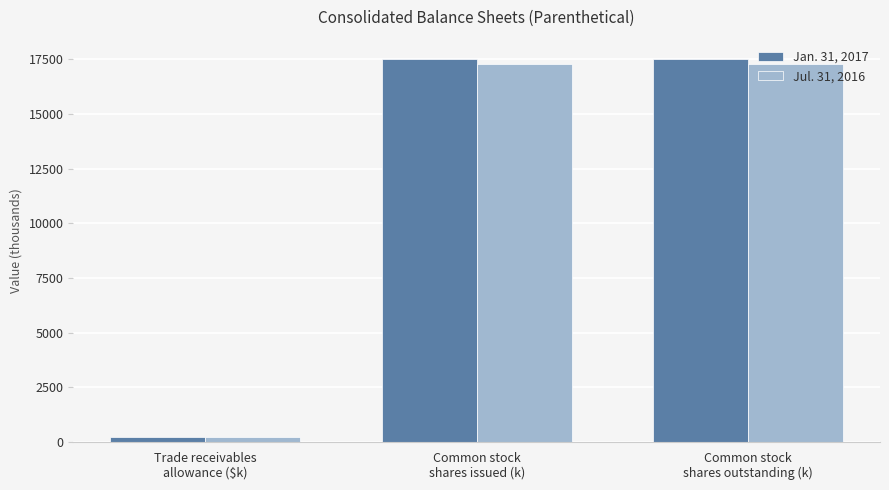

What is the greatest value displayed?

17527